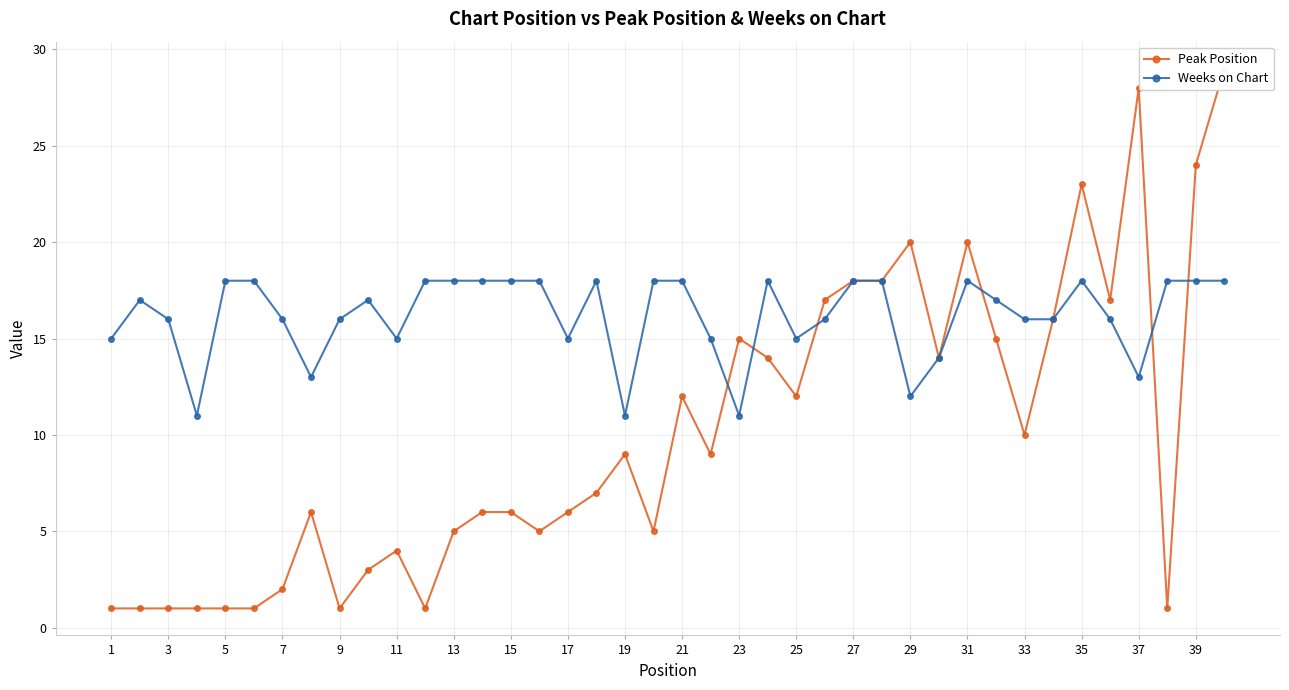

What are all the series names shown in the legend?

Peak Position, Weeks on Chart